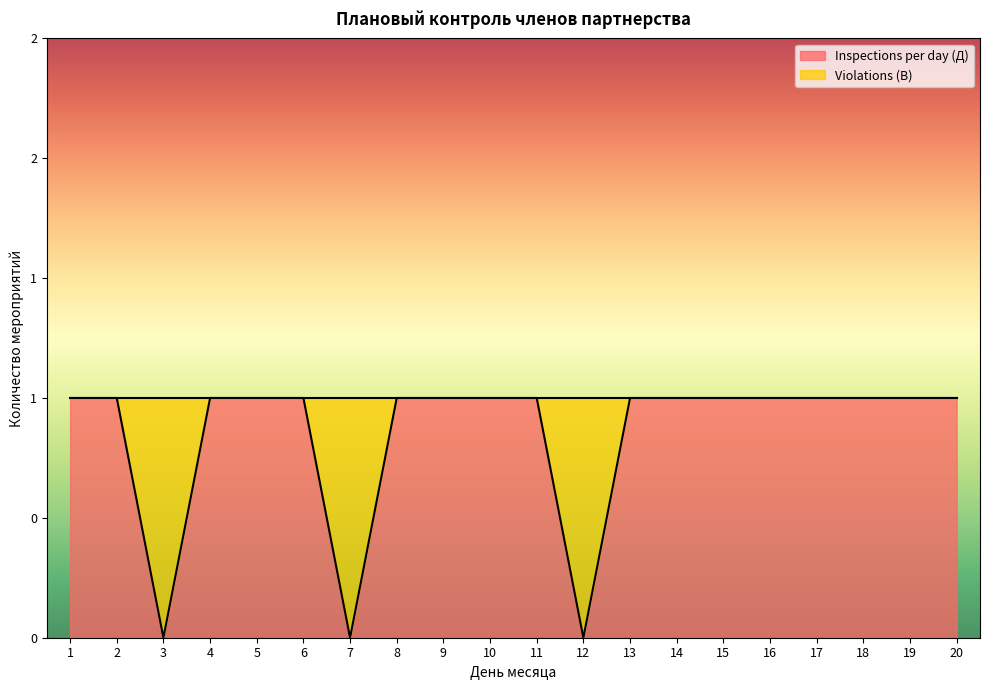

What is the greatest value displayed?

1